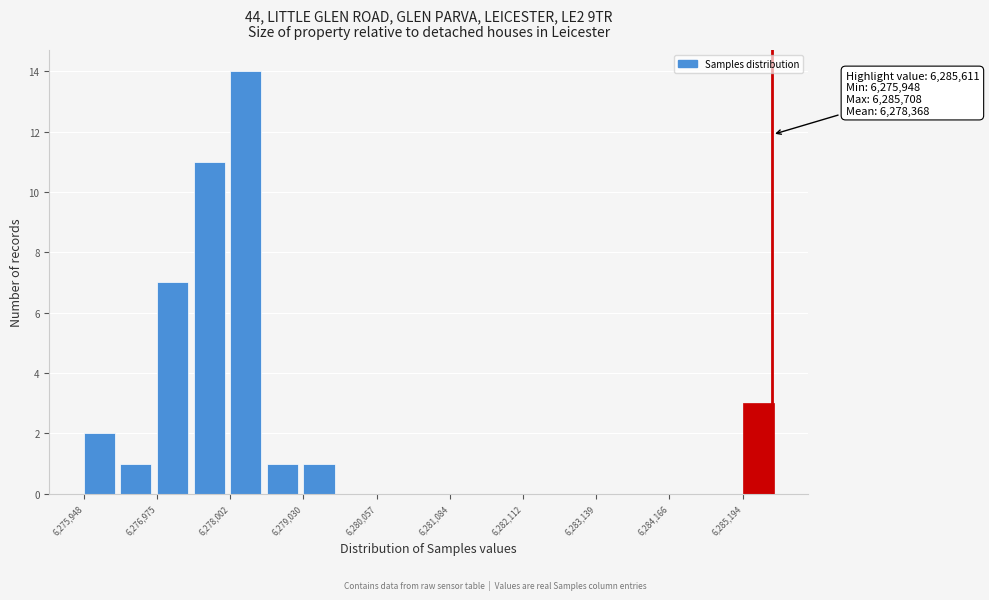

Read against the x-axis, roughly where is the centre of the tallest bar?

6278200